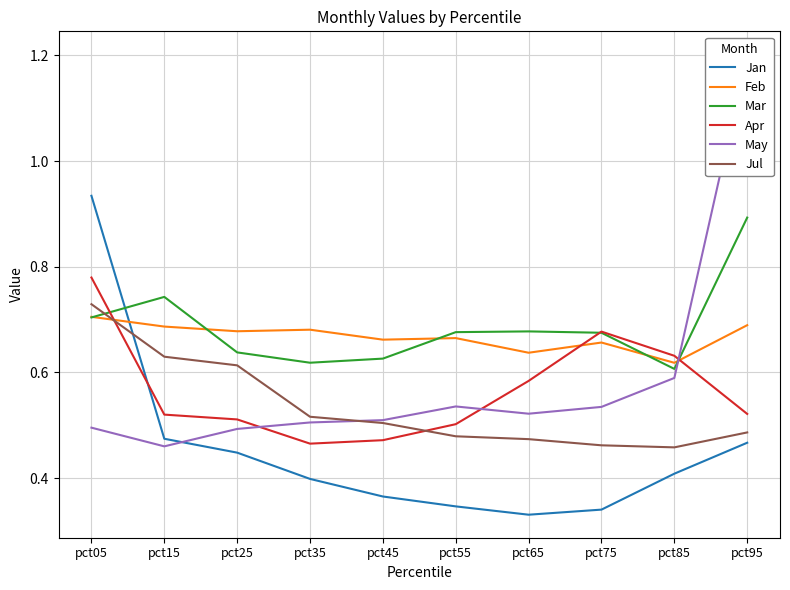

Where is the first local minimum for Jul?

pct85